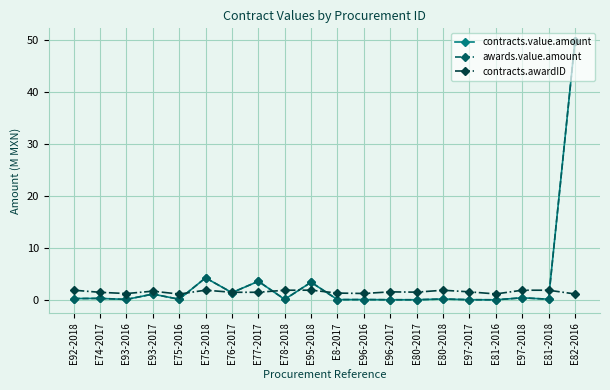

Does the chart have visible grid lines?

Yes